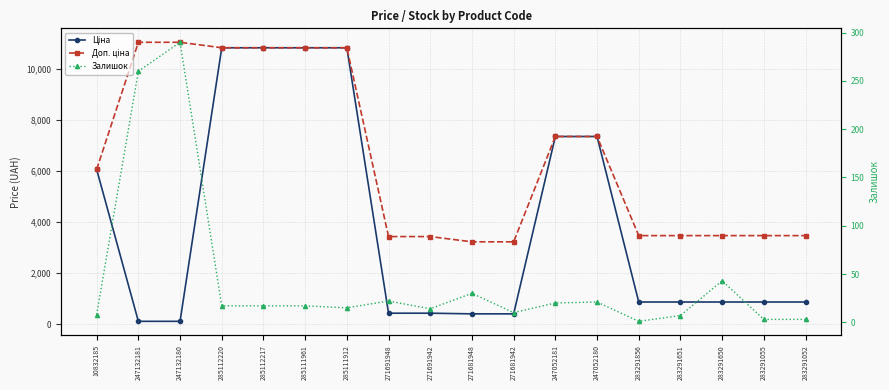

Rank the categories by Залишок value from highest to lowest.

247132180, 247132181, 283291650, 271681948, 271691948, 247052180, 247052181, 285112220, 285112217, 285111961, 285111912, 271691942, 271681942, 10832185, 283291651, 283291055, 283291052, 283291856